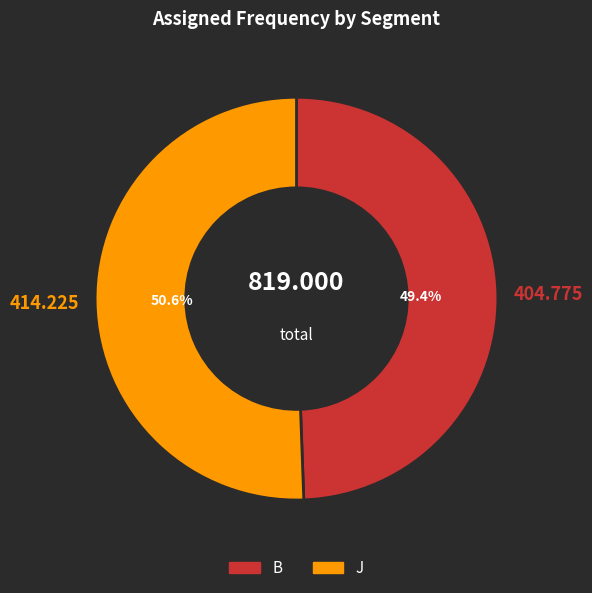

Count the number of slices in the pie.

2